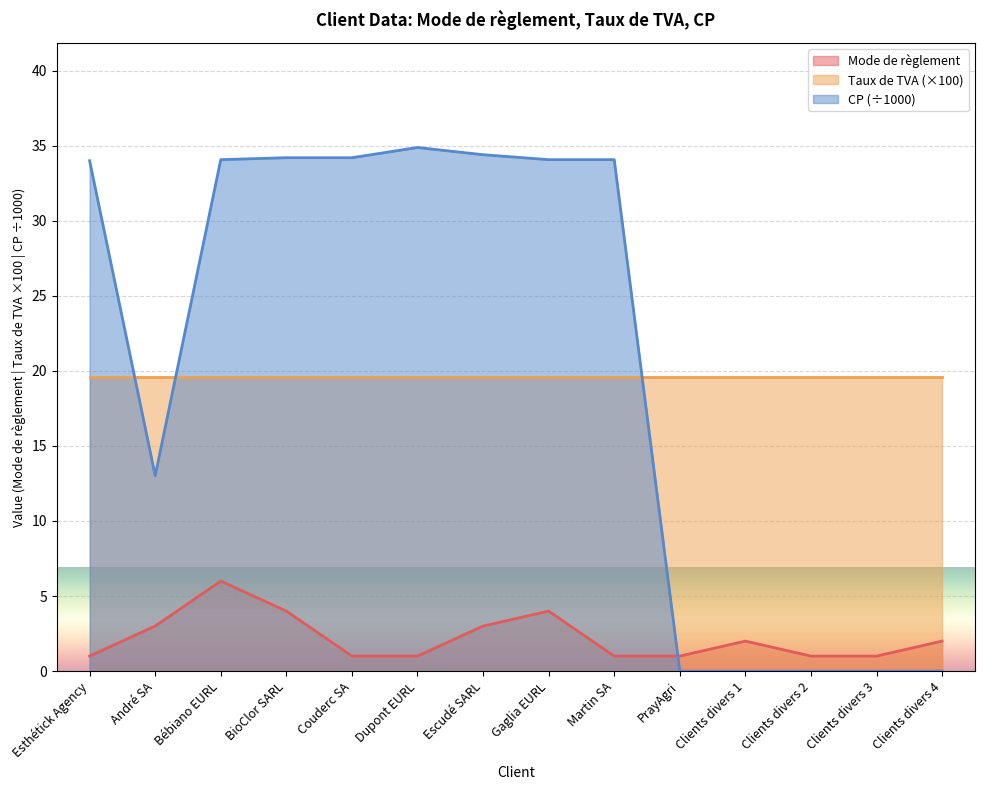

In Mode de règlement, how many points are higher than both neighbors (excluding endpoints)?

3